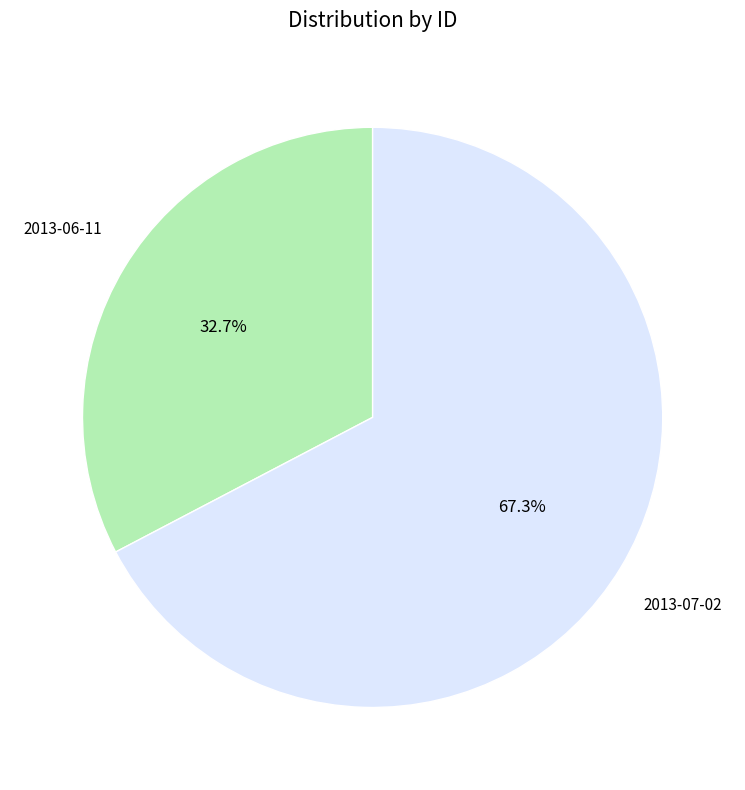

To the nearest percent, what is the difference between the largest and smallest slice percentages?

35%